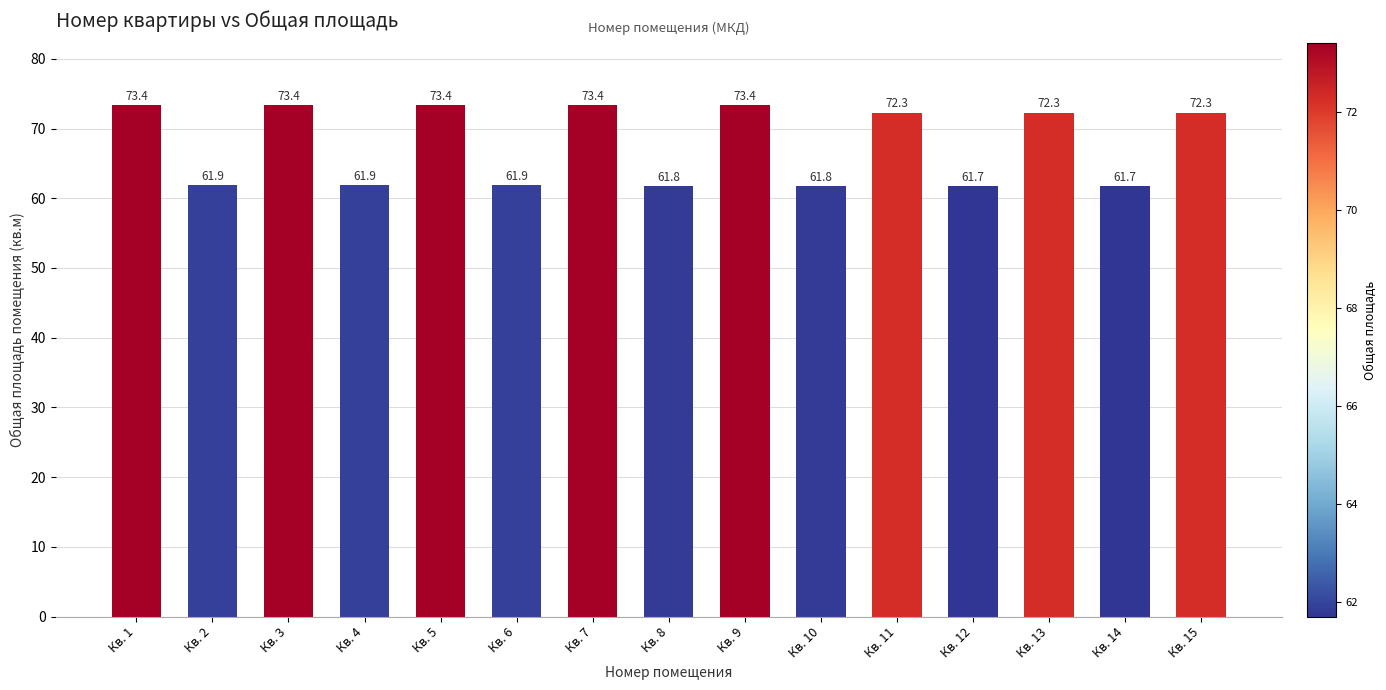

At which label does the data first exceed 72?

Кв. 1